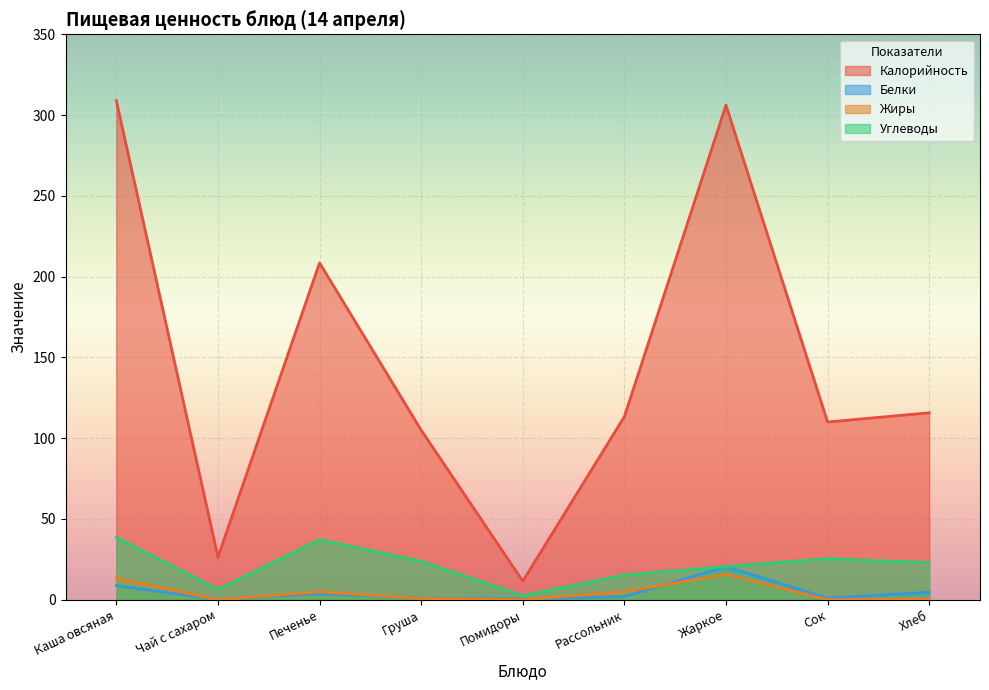

Between Печенье and Каша овсяная, which is larger?

Каша овсяная